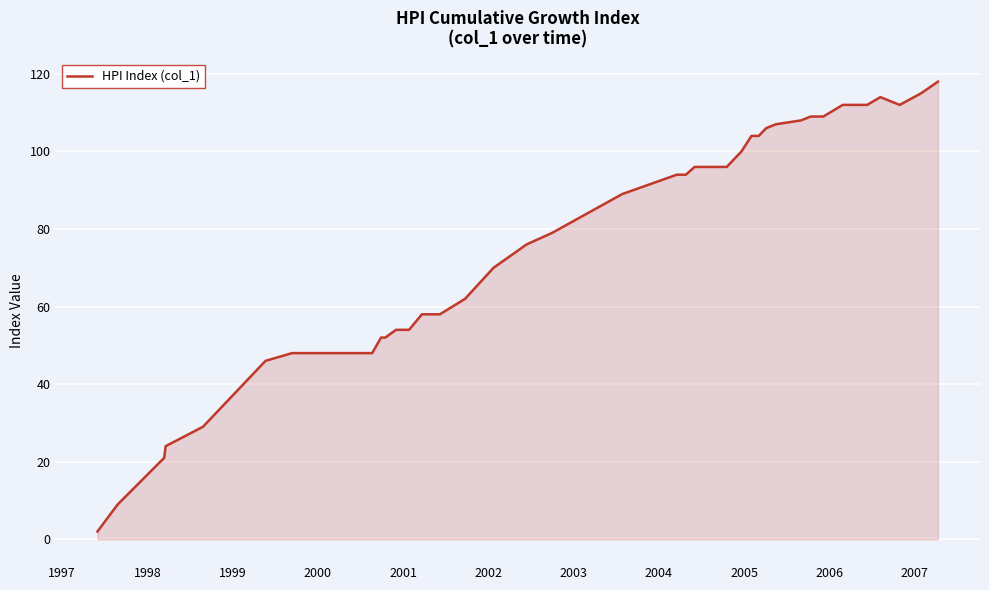

What is the maximum value shown in the chart?

118